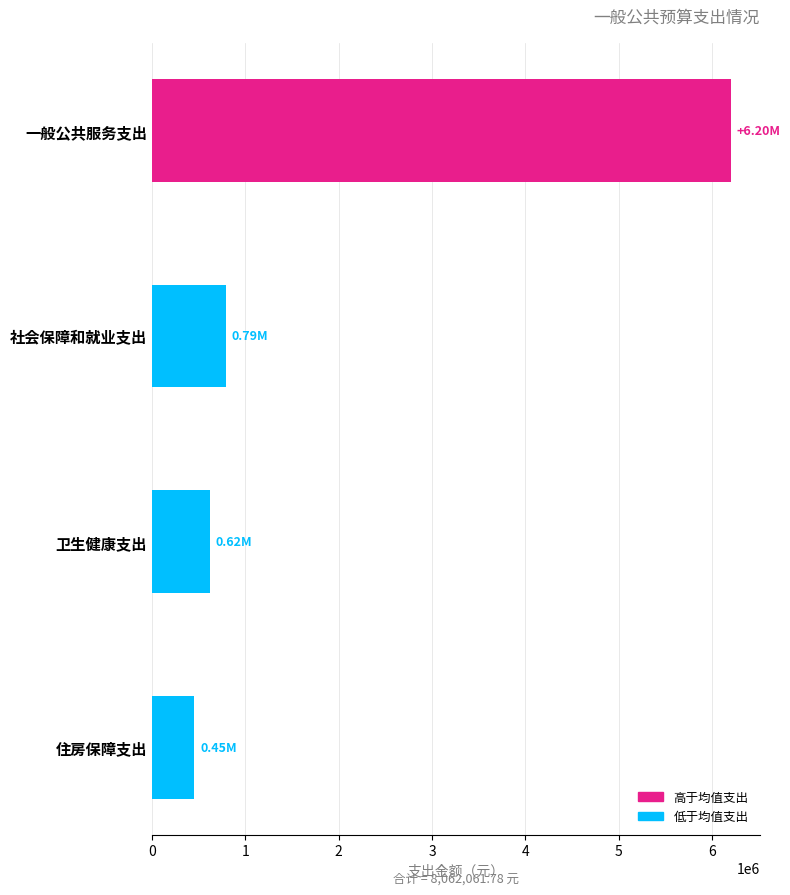

What is the label of the 1st bar from the top?

一般公共服务支出